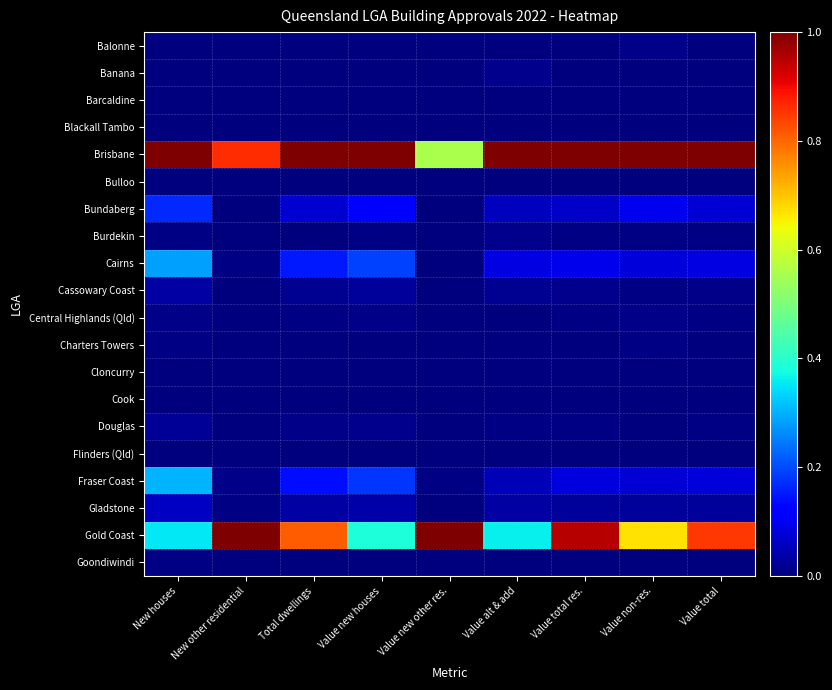

At Value total, list the series in order from largest to smallest.

Brisbane, Gold Coast, Cairns, Fraser Coast, Bundaberg, Gladstone, Cassowary Coast, Central Highlands (Qld), Burdekin, Douglas, Banana, Balonne, Charters Towers, Goondiwindi, Cook, Cloncurry, Bulloo, Flinders (Qld), Barcaldine, Blackall Tambo